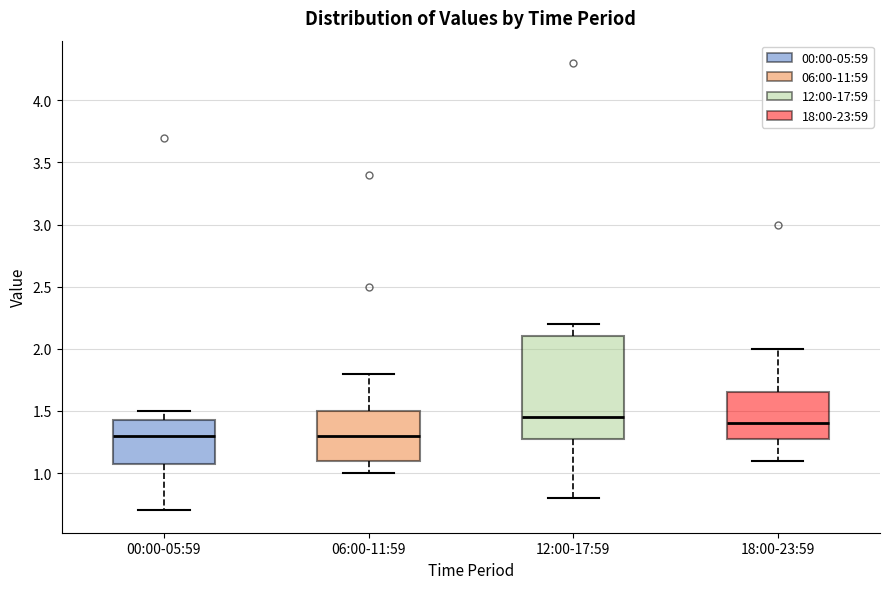

Reading left to right, transcribe this box plot: for each box, give where its median line is, the range the box spans, and where its two whiskers end, as read against the y-axis. The values are not printed on the chart, so give them approximately, as read against the axis.

00:00-05:59: median 1.30, box 1.10 to 1.45, whiskers 0.70 to 1.50
06:00-11:59: median 1.30, box 1.10 to 1.50, whiskers 1.00 to 1.80
12:00-17:59: median 1.45, box 1.30 to 2.10, whiskers 0.80 to 2.20
18:00-23:59: median 1.40, box 1.30 to 1.65, whiskers 1.10 to 2.00